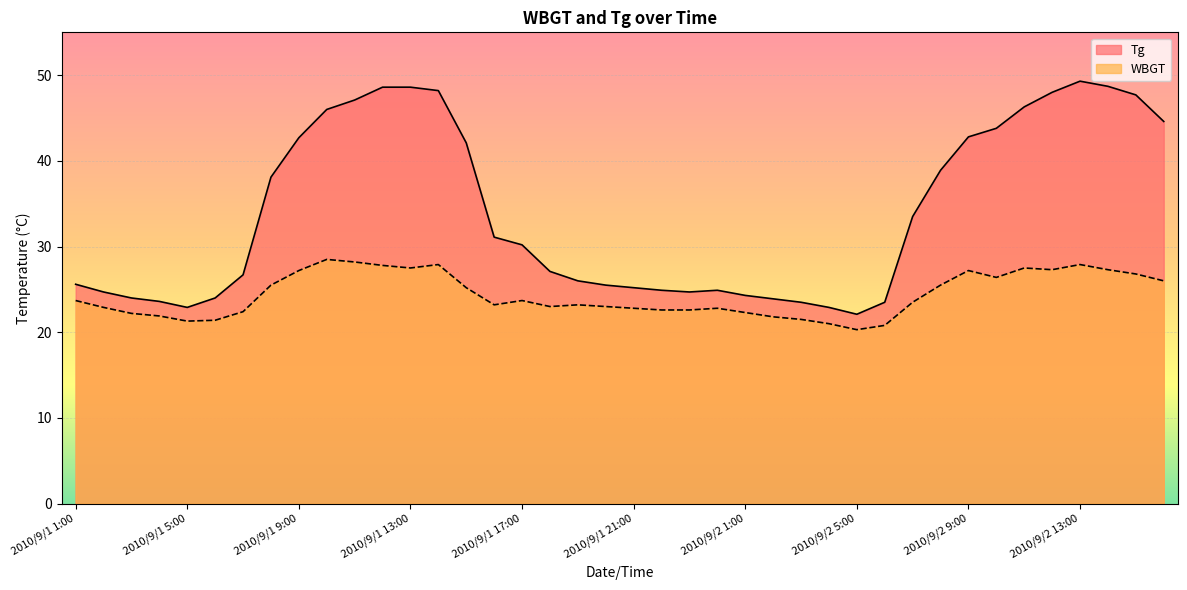

The value of WBGT at 2010/9/1 9:00 is 27.2. True or false?

True